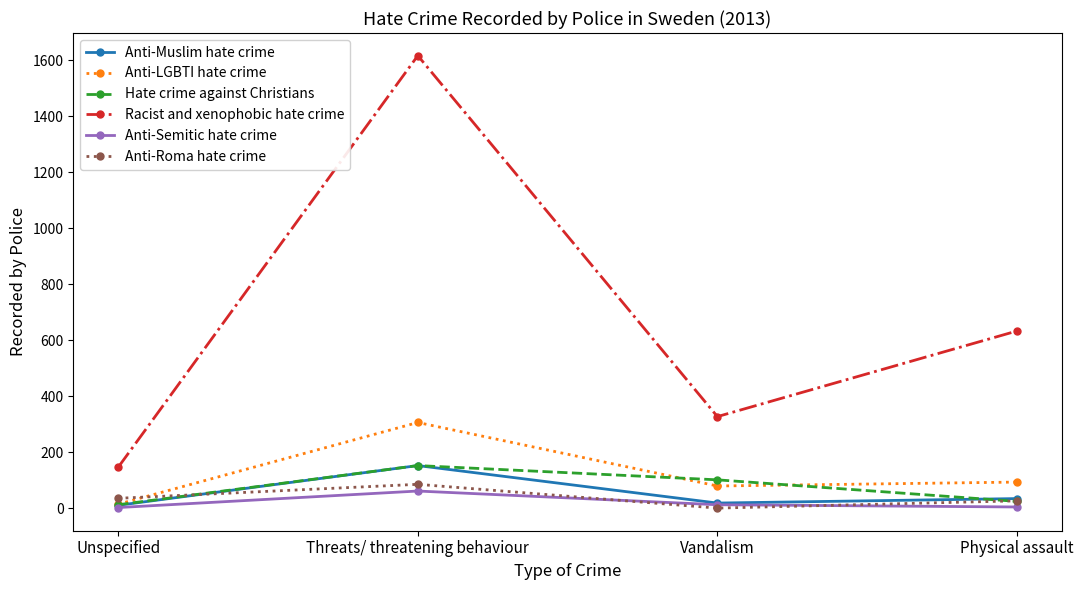

True or false: Anti-LGBTI hate crime and Racist and xenophobic hate crime cross at least once.

False